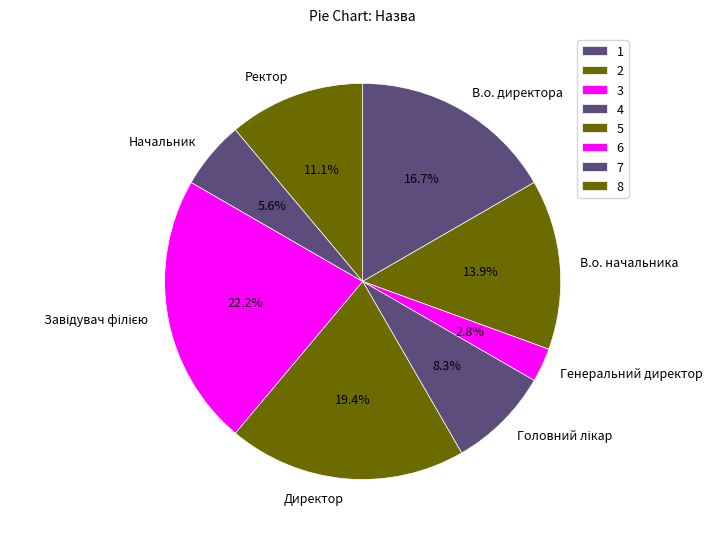

Does Ректор account for over 50% of the chart?

No